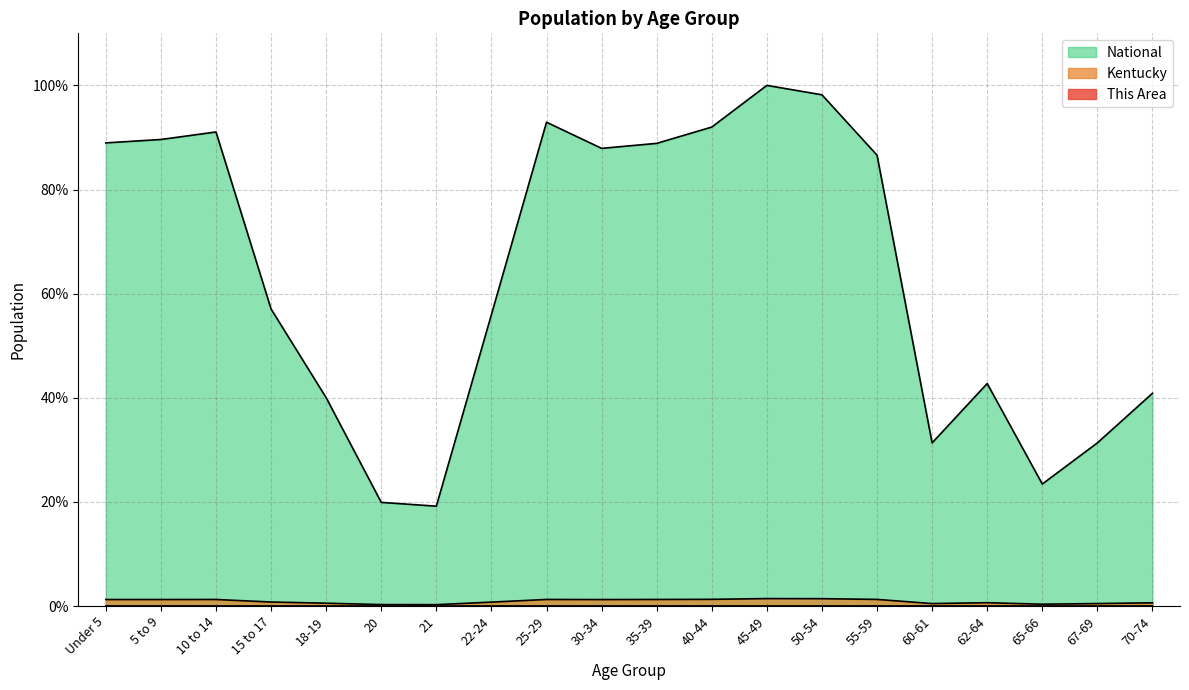

How many lines are shown in the chart?

3